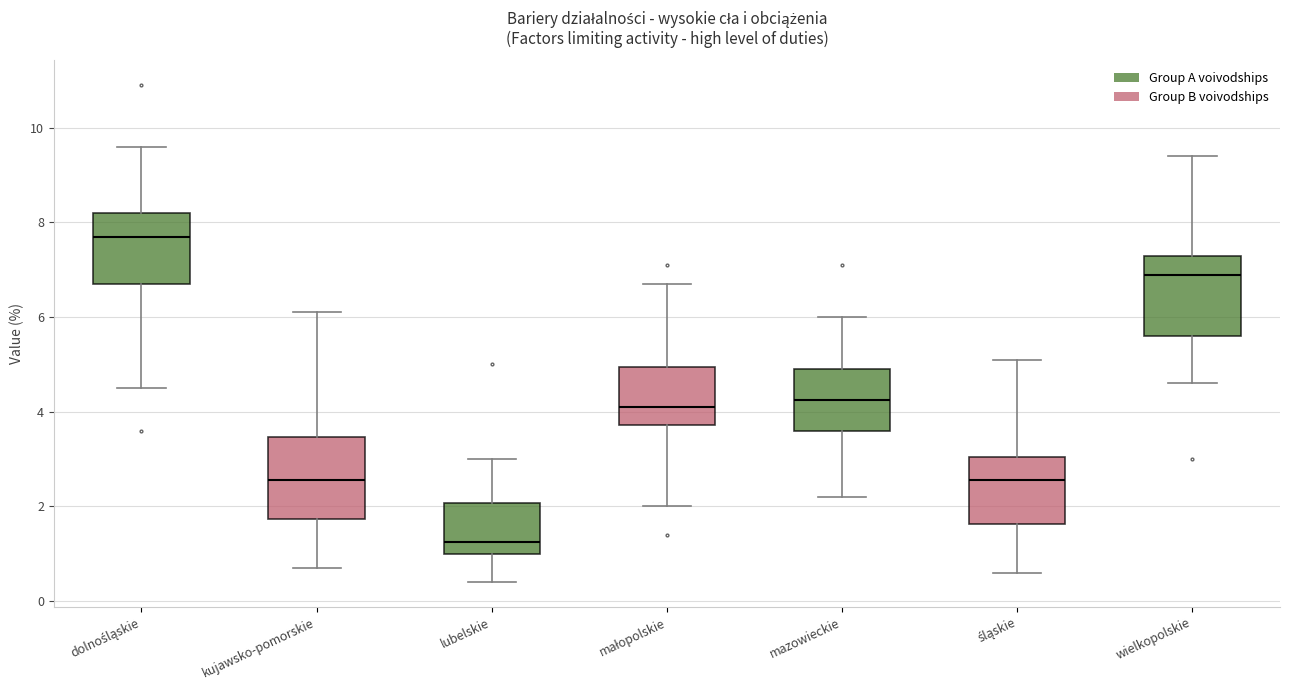

Reading left to right, read every box against the y-axis: the position of its median line, the range the box covers, and the ends of its whiskers. The values are not printed on the chart, so give them approximately, as read against the axis.

dolnośląskie: median 7.8, box 6.8 to 8.2, whiskers 4.6 to 9.6
kujawsko-pomorskie: median 2.6, box 1.8 to 3.4, whiskers 0.8 to 6.2
lubelskie: median 1.2, box 1.0 to 2.0, whiskers 0.4 to 3.0
małopolskie: median 4.2, box 3.8 to 5.0, whiskers 2.0 to 6.8
mazowieckie: median 4.2, box 3.6 to 5.0, whiskers 2.2 to 6.0
śląskie: median 2.6, box 1.6 to 3.0, whiskers 0.6 to 5.2
wielkopolskie: median 7.0, box 5.6 to 7.4, whiskers 4.6 to 9.4